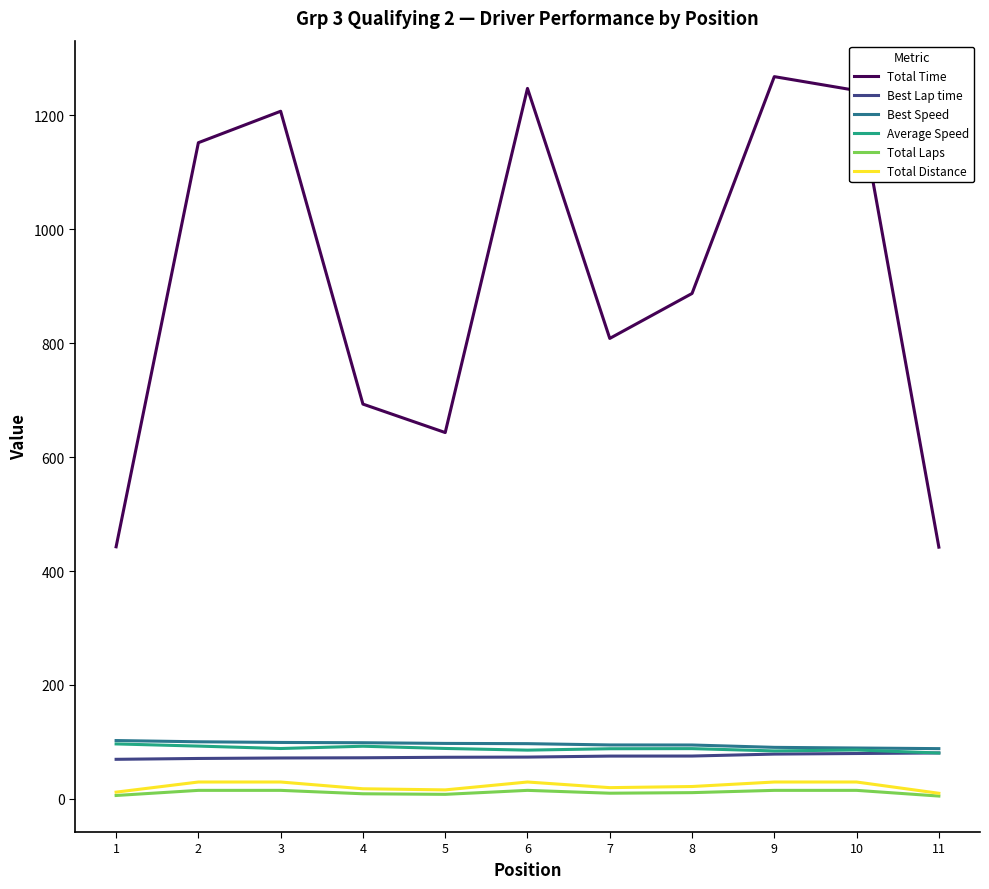

At 6, list the series in order from largest to smallest.

Total Time, Best Speed, Average Speed, Best Lap time, Total Distance, Total Laps